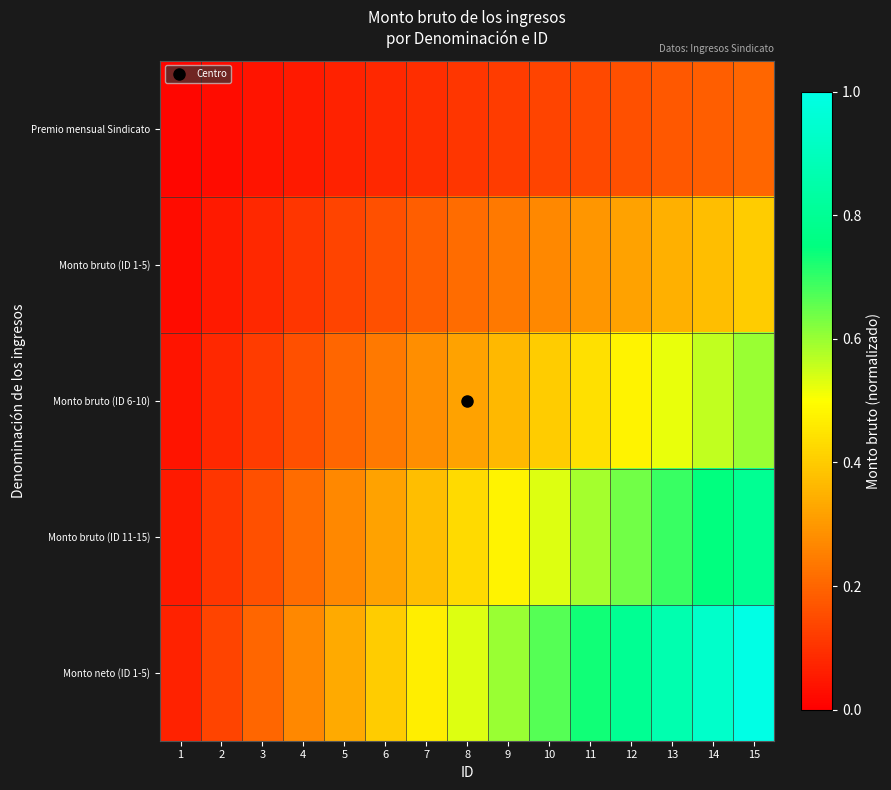

At which category is the sum across all series the highest?

15